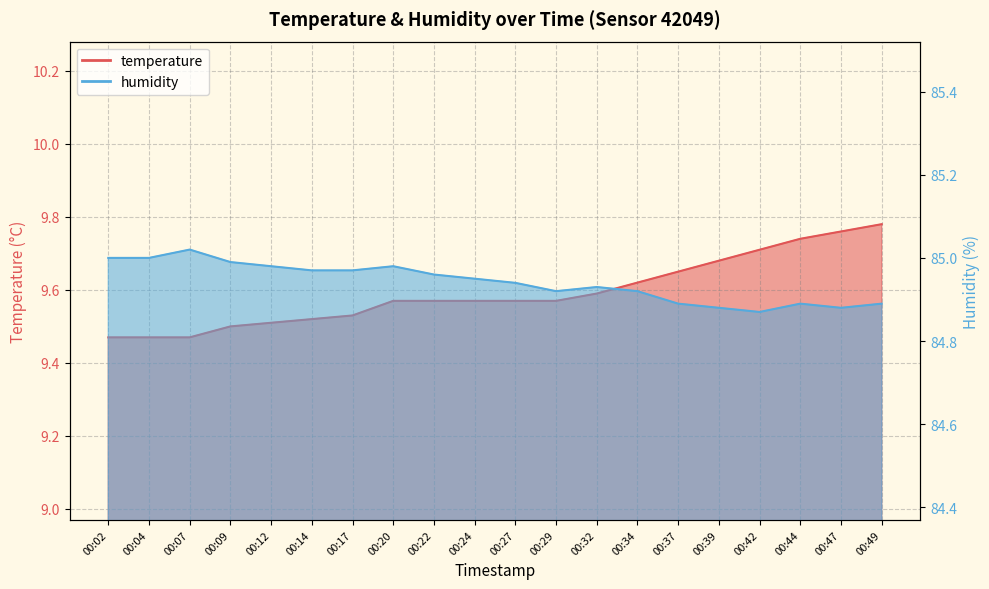

Which category has the highest value across all series?

00:07